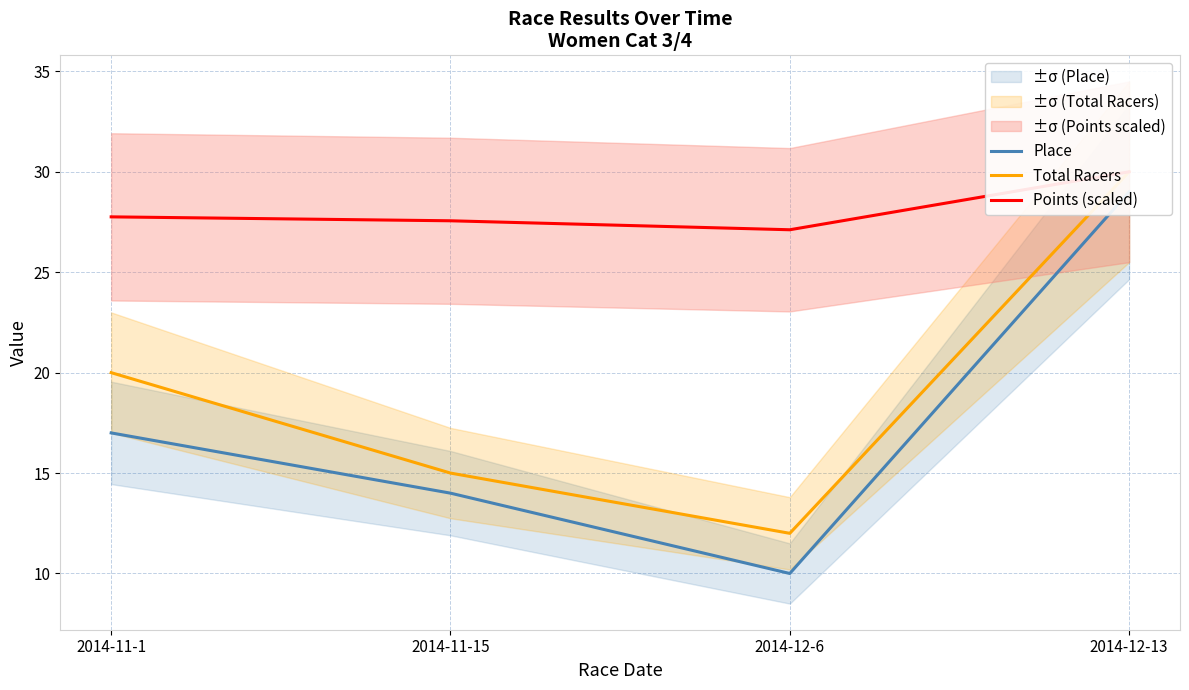

What are all the series names shown in the legend?

Place, Total Racers, Points (scaled)